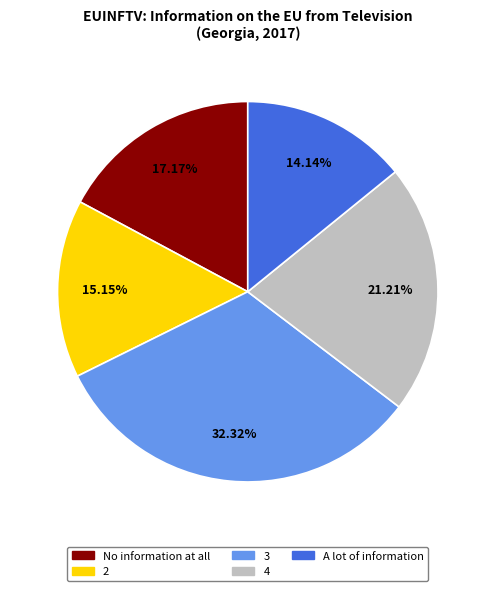

Combined, do 2 and No information at all account for over 50%?

No